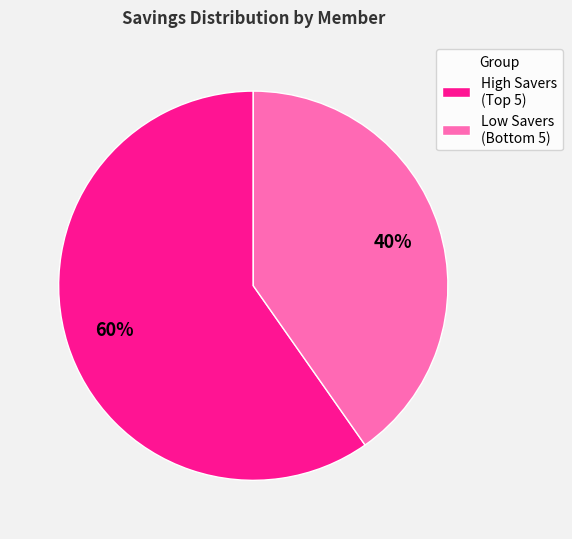

Is there any slice that represents more than half of the pie?

Yes